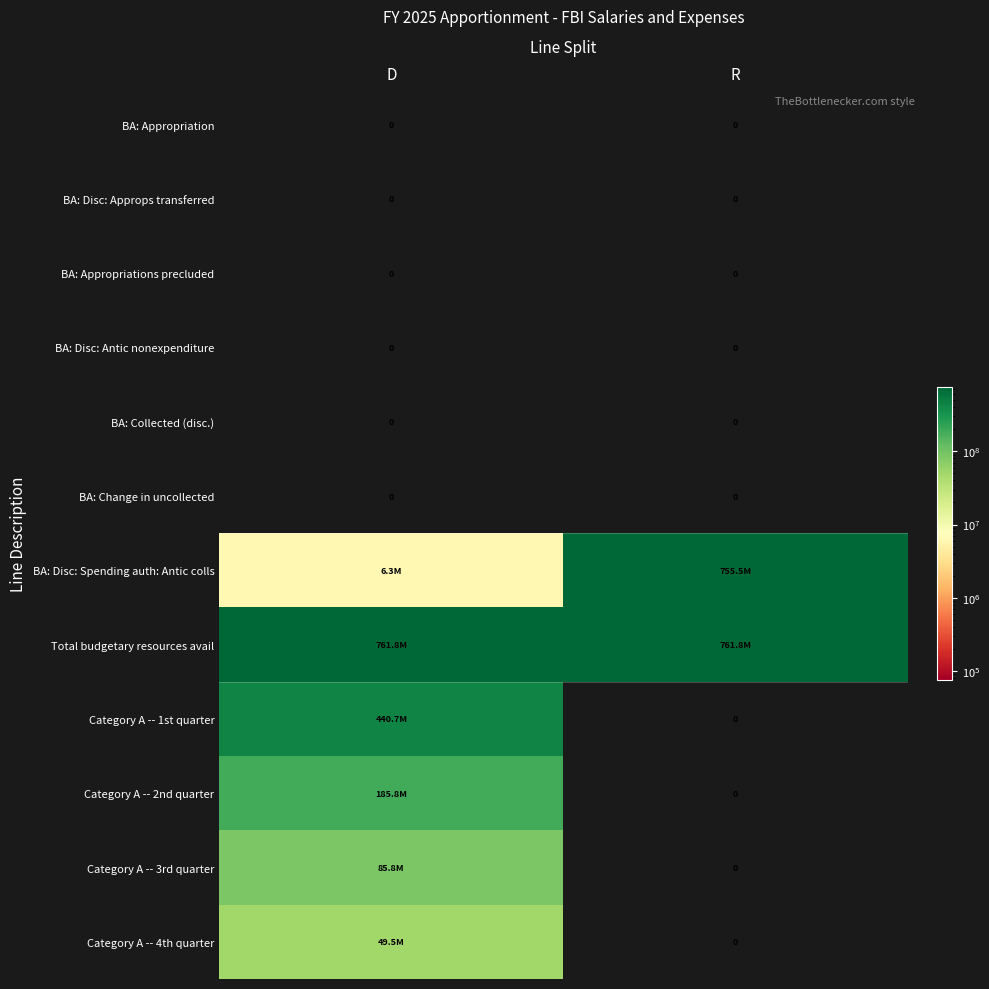

The BA: Disc: Antic nonexpenditure series shows 0 at D. True or false?

True